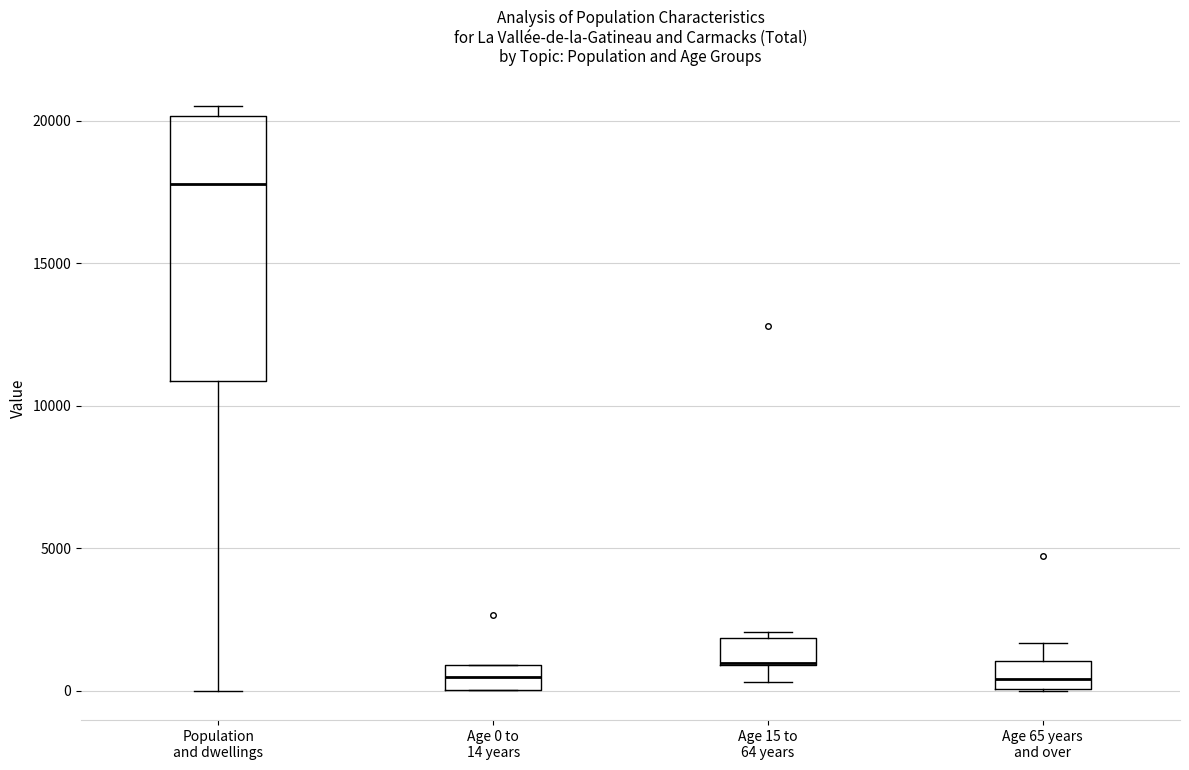

Where is the upper edge of the box for Age 0 to 14 years on the y-axis? The values are not printed on the chart, so give them approximately, as read against the axis.

1000